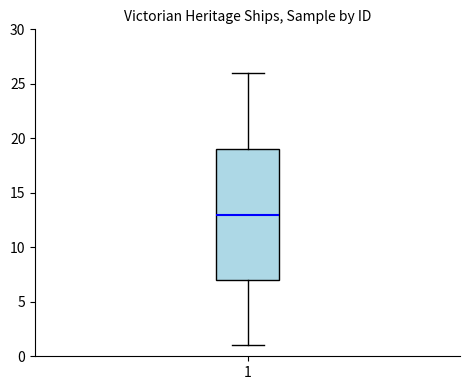

Where does the median line of the box at x = 1 sit on the y-axis? The values are not printed on the chart, so give them approximately, as read against the axis.

13